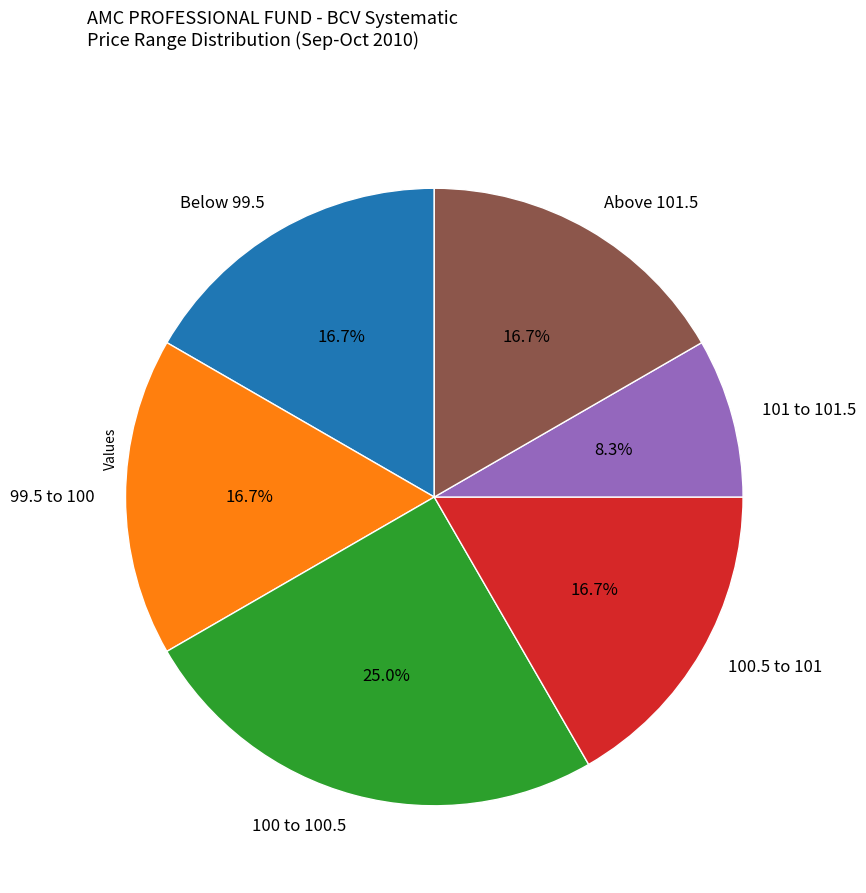

Combined, do 100 to 100.5 and 99.5 to 100 account for over 50%?

No